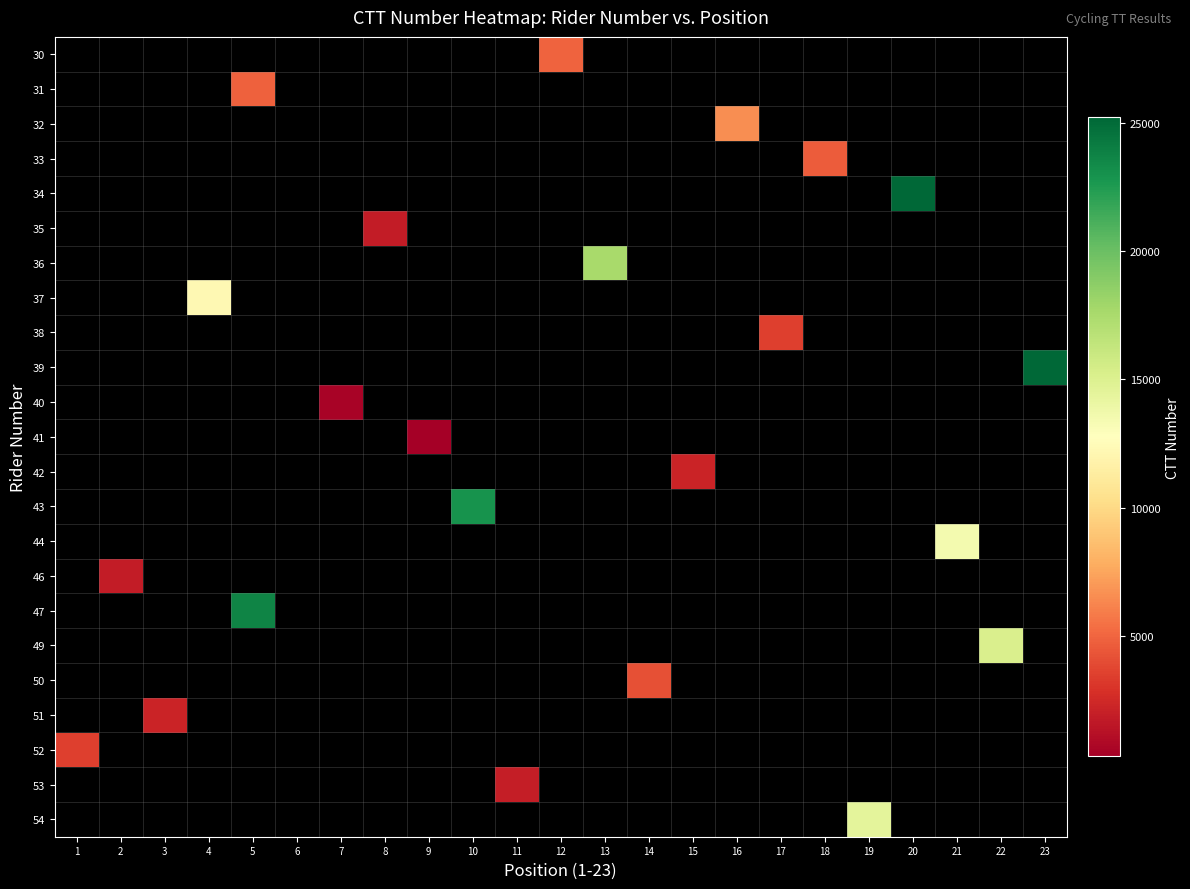

How many distinct data groups are displayed?

23